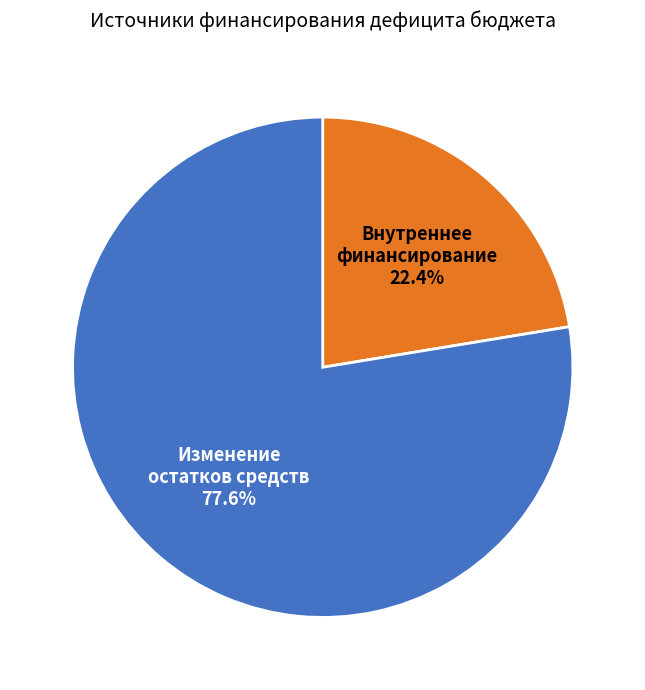

Is there any slice that represents more than half of the pie?

Yes